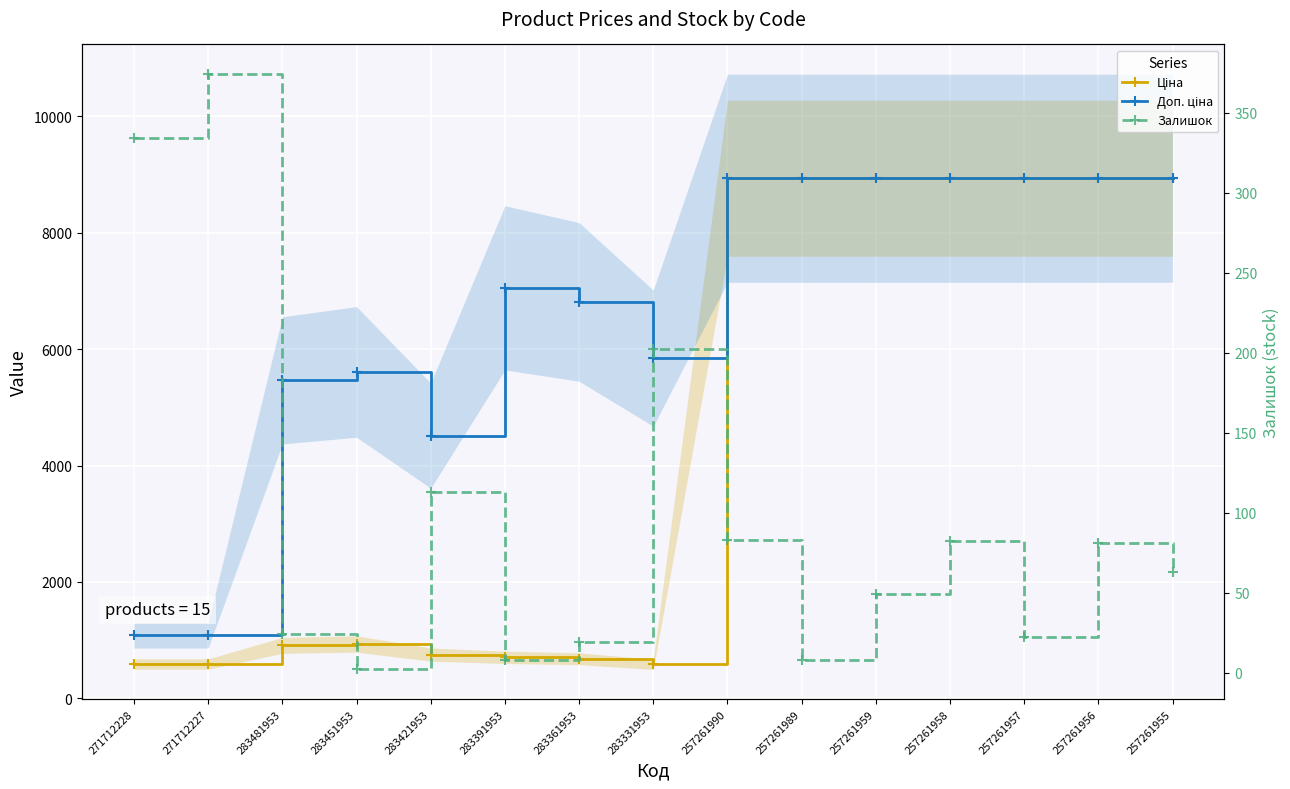

Which category has the highest value across all series?

257261990